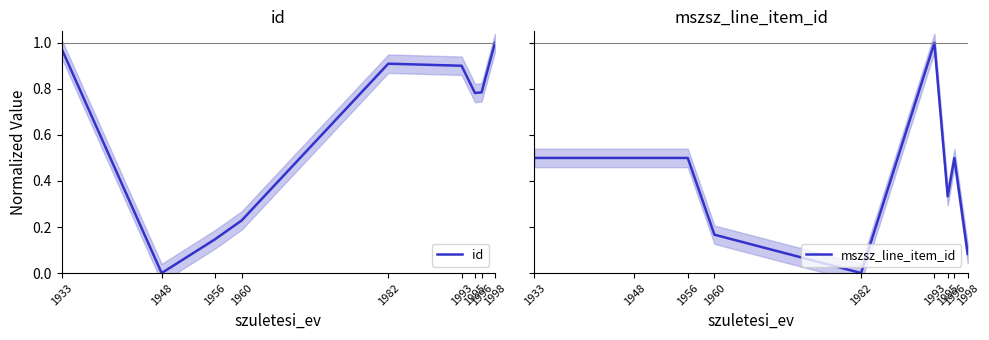

Reading right to left, transcribe all the data shown in this chart.

id: 1.0	0.8	0.8	0.9	0.9	0.2	0.1	0.0	1.0
mszsz_line_item_id: 0.1	0.5	0.3	1.0	0.0	0.2	0.5	0.5	0.5